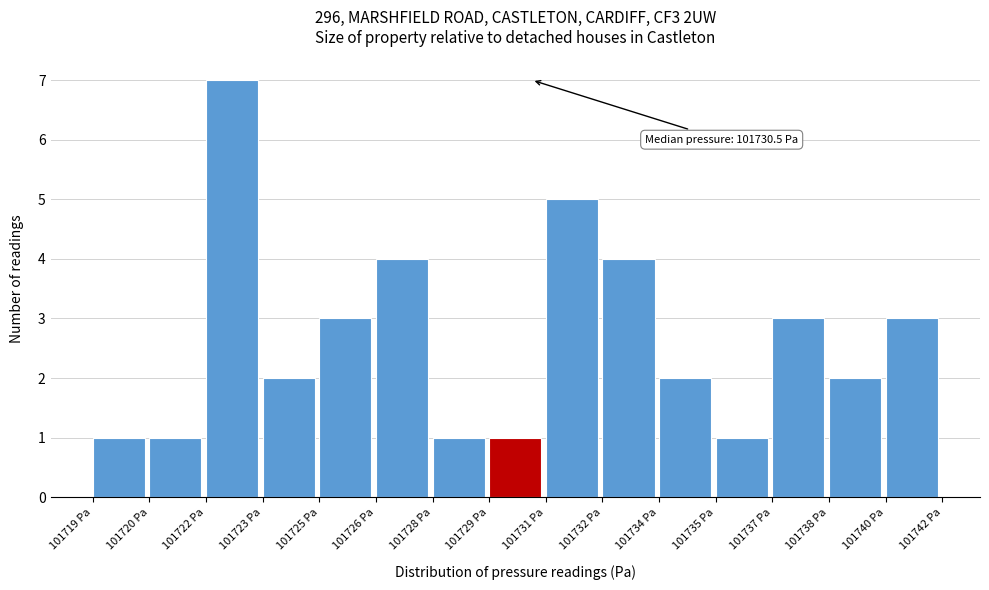

Reading right to left, what are all the values shown in this chart?

3	2	3	1	2	4	5	1	1	4	3	2	7	1	1